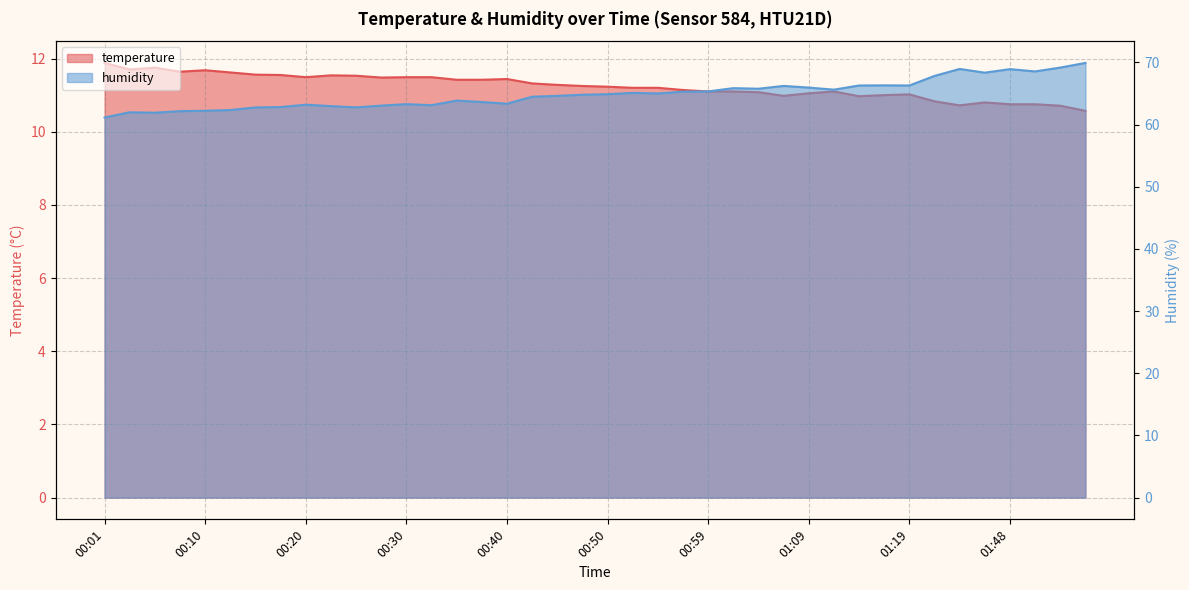

Reading left to right, what are all the values shown in this chart?

temperature: 11.9	11.7	11.8	11.6	11.7	11.6	11.6	11.6	11.5	11.5	11.5	11.5	11.5	11.5	11.4	11.4	11.4	11.3	11.3	11.2	11.2	11.2	11.2	11.1	11.1	11.1	11.1	11.0	11.1	11.1	11.0	11.0	11.0	10.8	10.7	10.8	10.8	10.8	10.7	10.6
humidity: 61.1	62.0	61.9	62.2	62.2	62.4	62.8	62.8	63.2	63.0	62.8	63.1	63.3	63.1	63.9	63.6	63.4	64.5	64.6	64.8	64.9	65.1	65.0	65.3	65.3	65.9	65.8	66.2	66.0	65.6	66.3	66.3	66.3	67.8	69.0	68.4	68.9	68.6	69.2	69.9